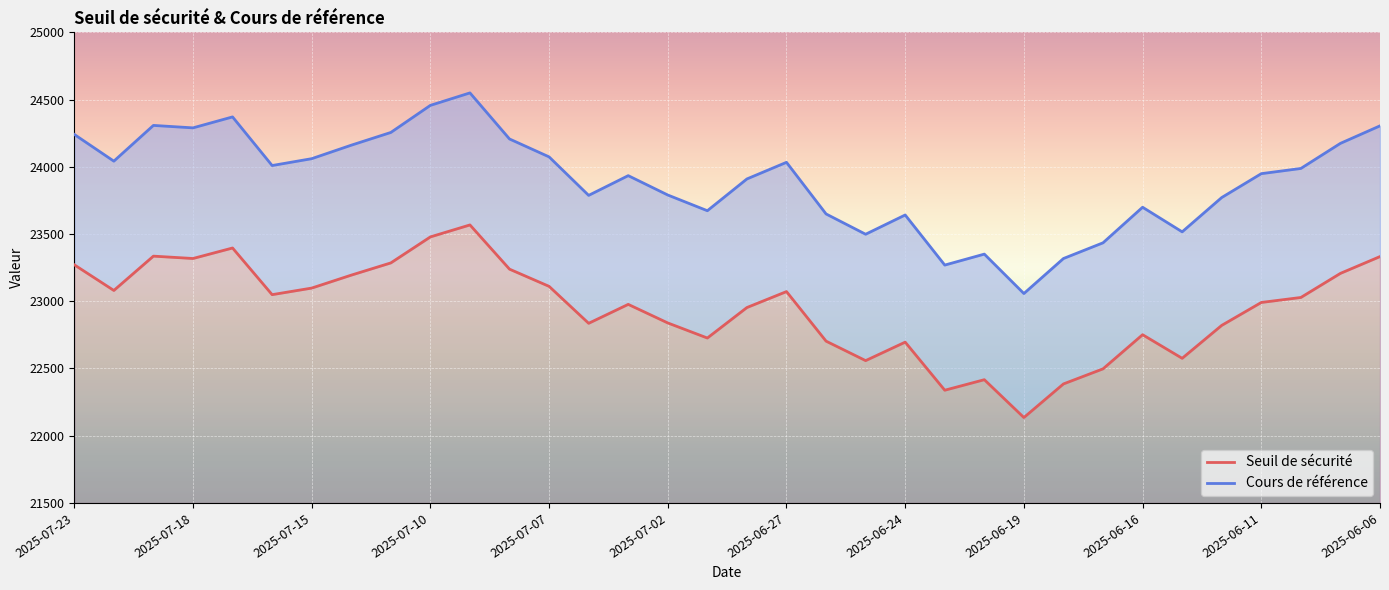

The value of Cours de référence at 17 is 23909.6. True or false?

True